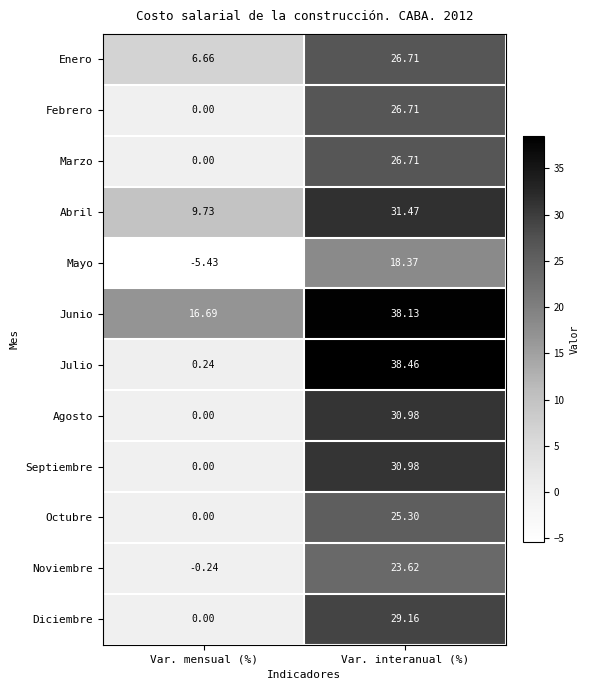

At how many categories does at least one series exceed 3?

2